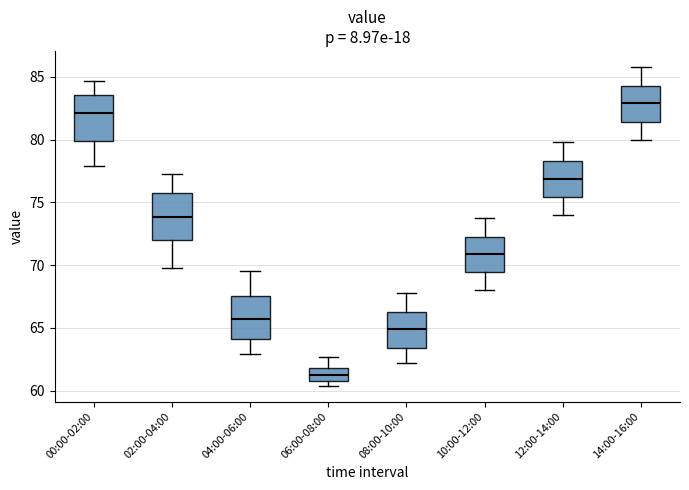

Reading left to right, read every box against the y-axis: the position of its median line, the range the box covers, and the ends of its whiskers. The values are not printed on the chart, so give them approximately, as read against the axis.

00:00-02:00: median 82.0, box 80.0 to 83.5, whiskers 78.0 to 84.5
02:00-04:00: median 74.0, box 72.0 to 75.5, whiskers 70.0 to 77.5
04:00-06:00: median 66.0, box 64.0 to 67.5, whiskers 63.0 to 69.5
06:00-08:00: median 61.5, box 61.0 to 62.0, whiskers 60.5 to 62.5
08:00-10:00: median 65.0, box 63.5 to 66.5, whiskers 62.0 to 68.0
10:00-12:00: median 71.0, box 69.5 to 72.5, whiskers 68.0 to 74.0
12:00-14:00: median 77.0, box 75.5 to 78.5, whiskers 74.0 to 80.0
14:00-16:00: median 83.0, box 81.5 to 84.5, whiskers 80.0 to 86.0